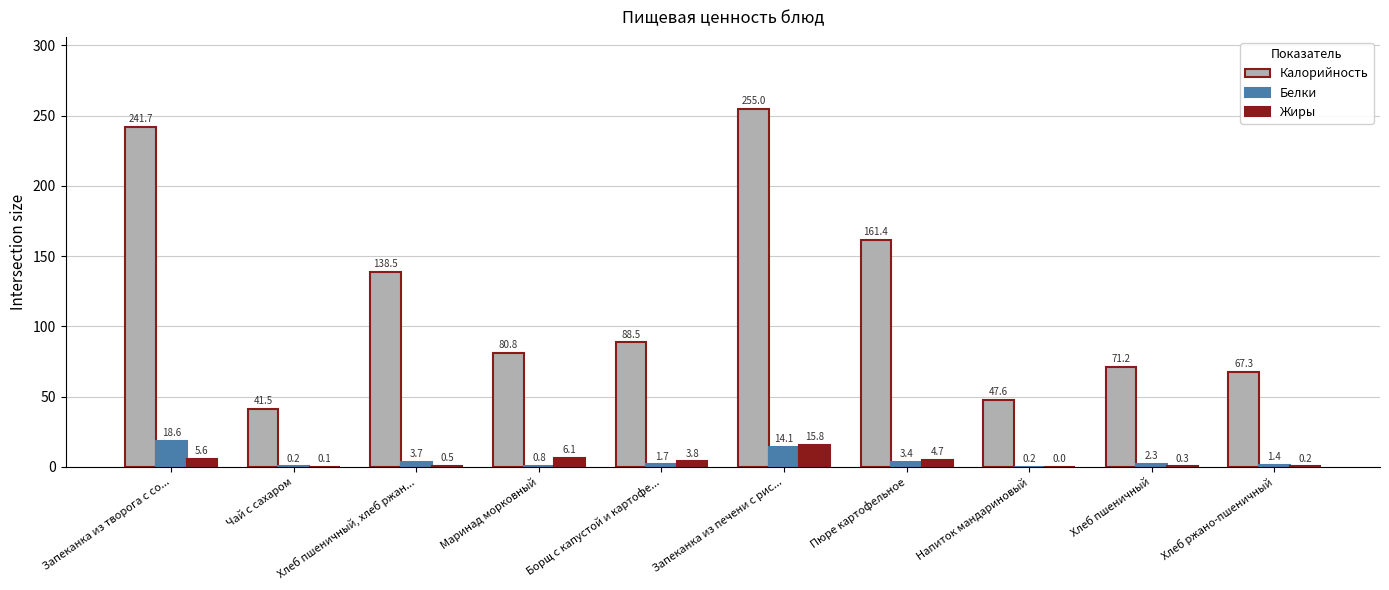

Which series changed the most between Запеканка из творога с со... and Хлеб ржано-пшеничный?

Калорийность